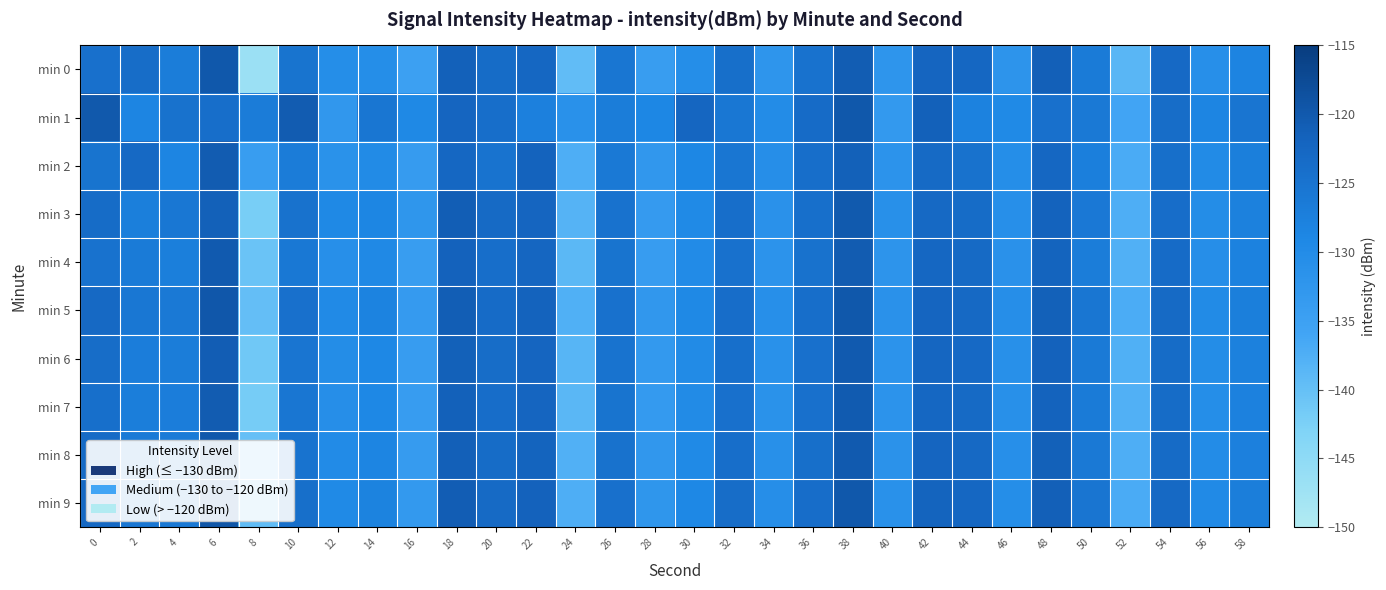

Which series has the largest range (max minus min)?

min 0